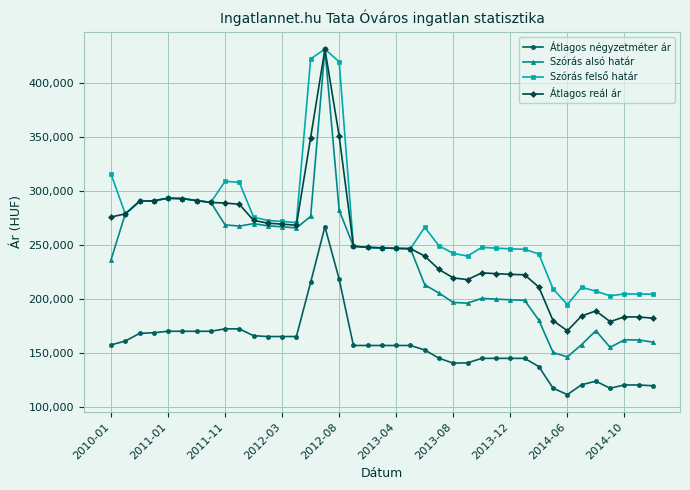

At how many categories does at least one series exceed 405542?

3